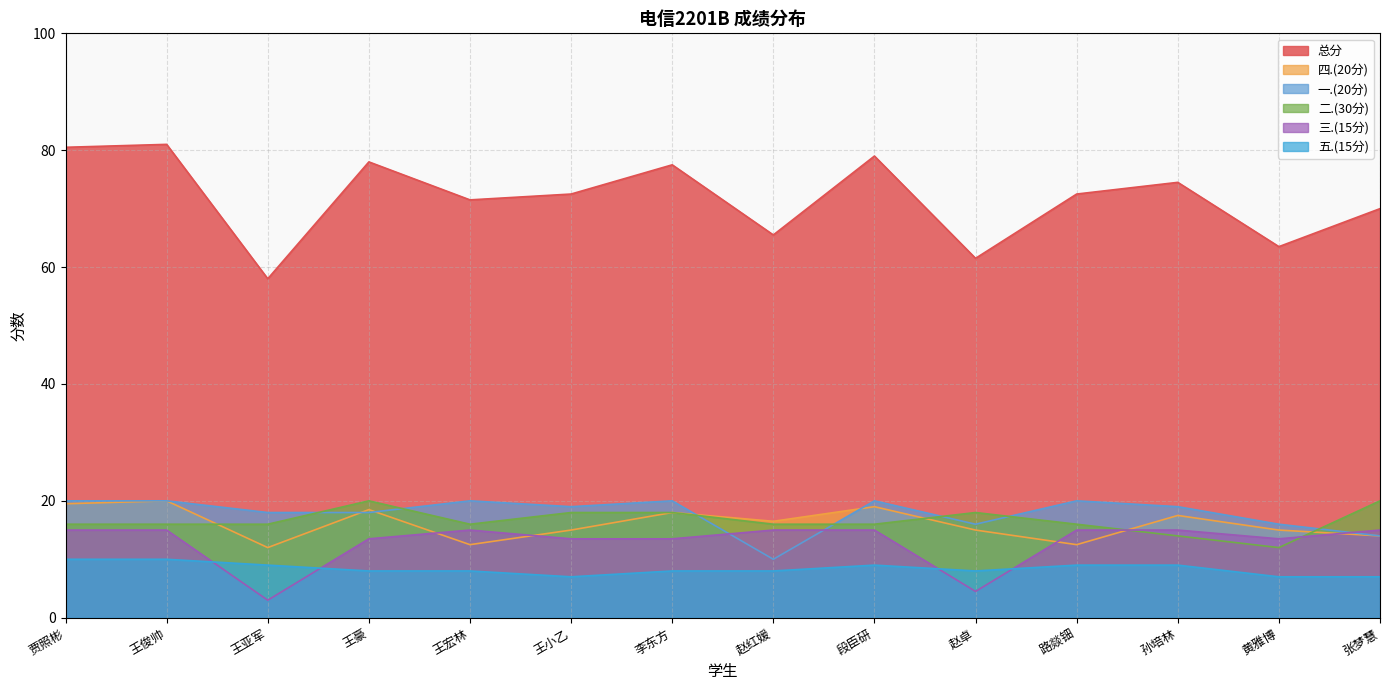

What is the label of the 13th point from the left?

黄雅博